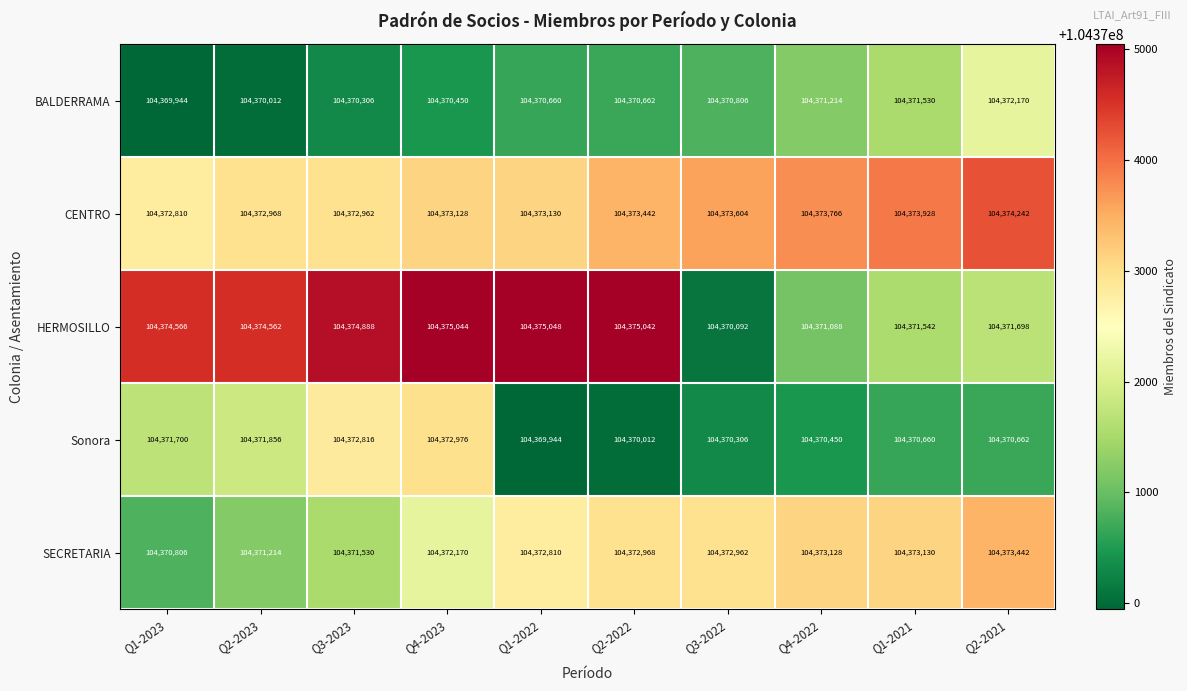

Which series has the largest range (max minus min)?

HERMOSILLO